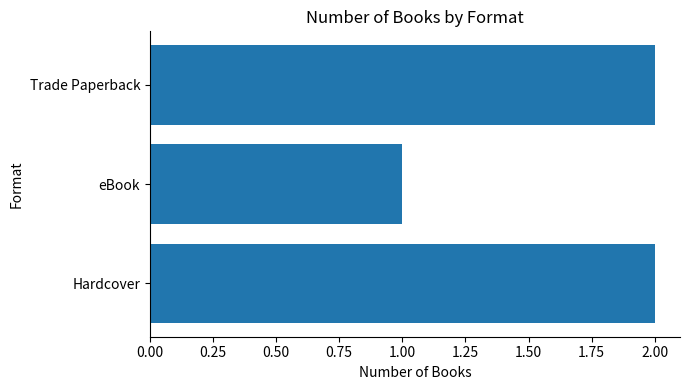

The value at eBook is 0. True or false?

False